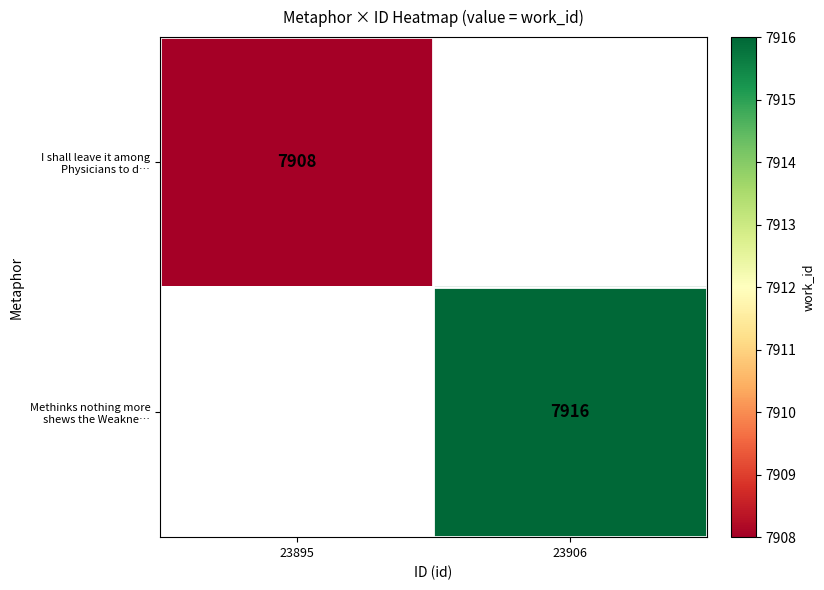

At how many categories does at least one series exceed 7910?

1